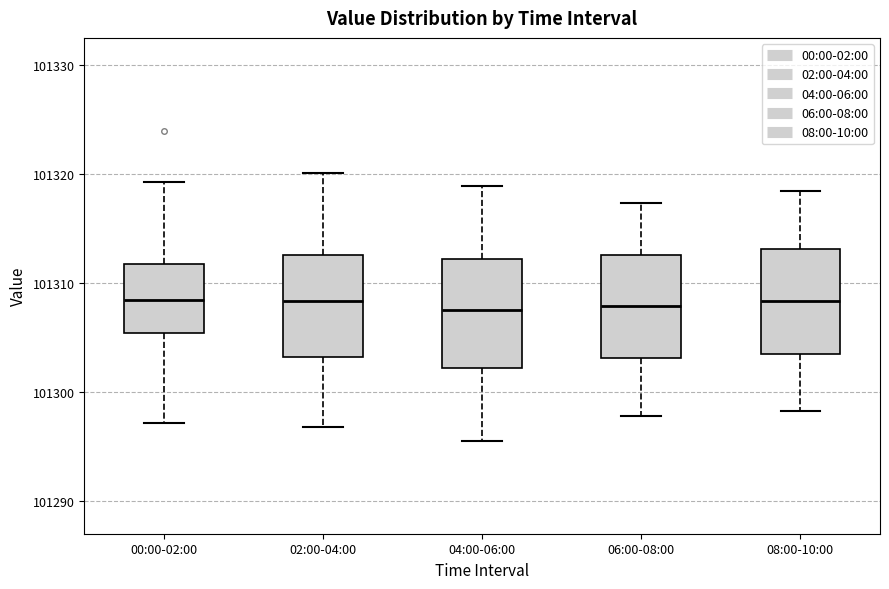

Reading left to right, read every box against the y-axis: the position of its median line, the range the box covers, and the ends of its whiskers. The values are not printed on the chart, so give them approximately, as read against the axis.

00:00-02:00: median 101308, box 101305 to 101312, whiskers 101297 to 101319
02:00-04:00: median 101308, box 101303 to 101313, whiskers 101297 to 101320
04:00-06:00: median 101308, box 101302 to 101312, whiskers 101296 to 101319
06:00-08:00: median 101308, box 101303 to 101313, whiskers 101298 to 101317
08:00-10:00: median 101308, box 101304 to 101313, whiskers 101298 to 101318